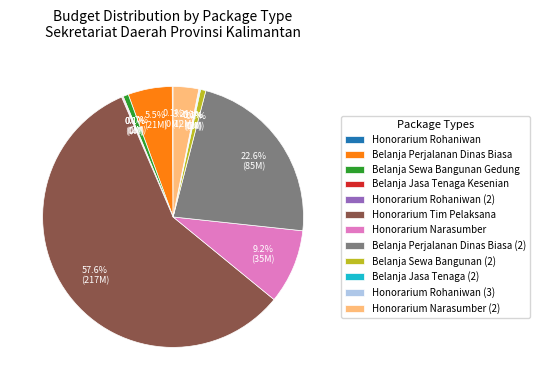

Which slice is the largest?

Honorarium Tim Pelaksana